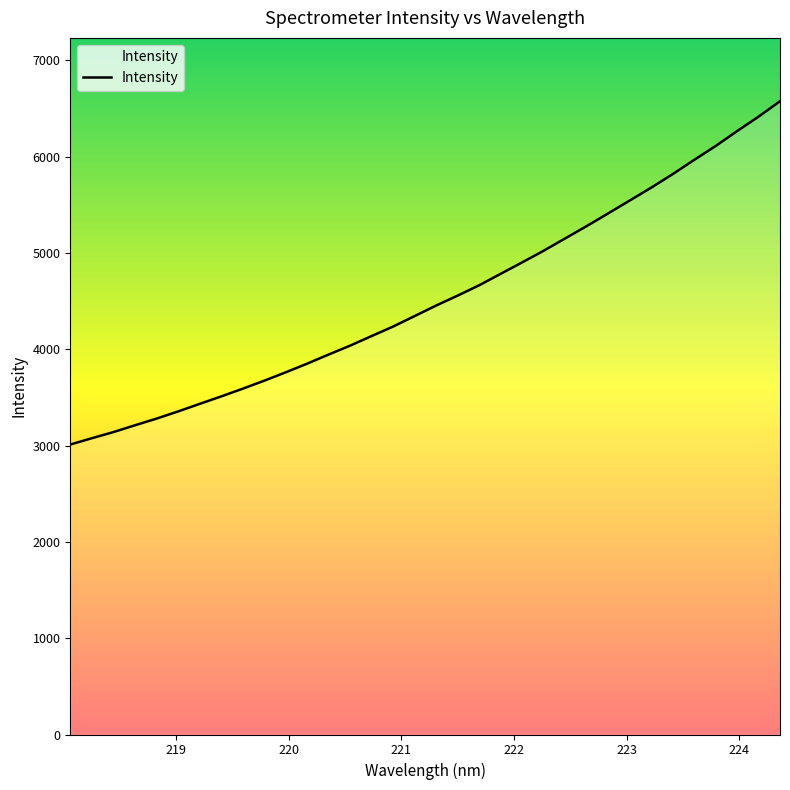

What is the difference between the maximum and minimum values?

3565.1